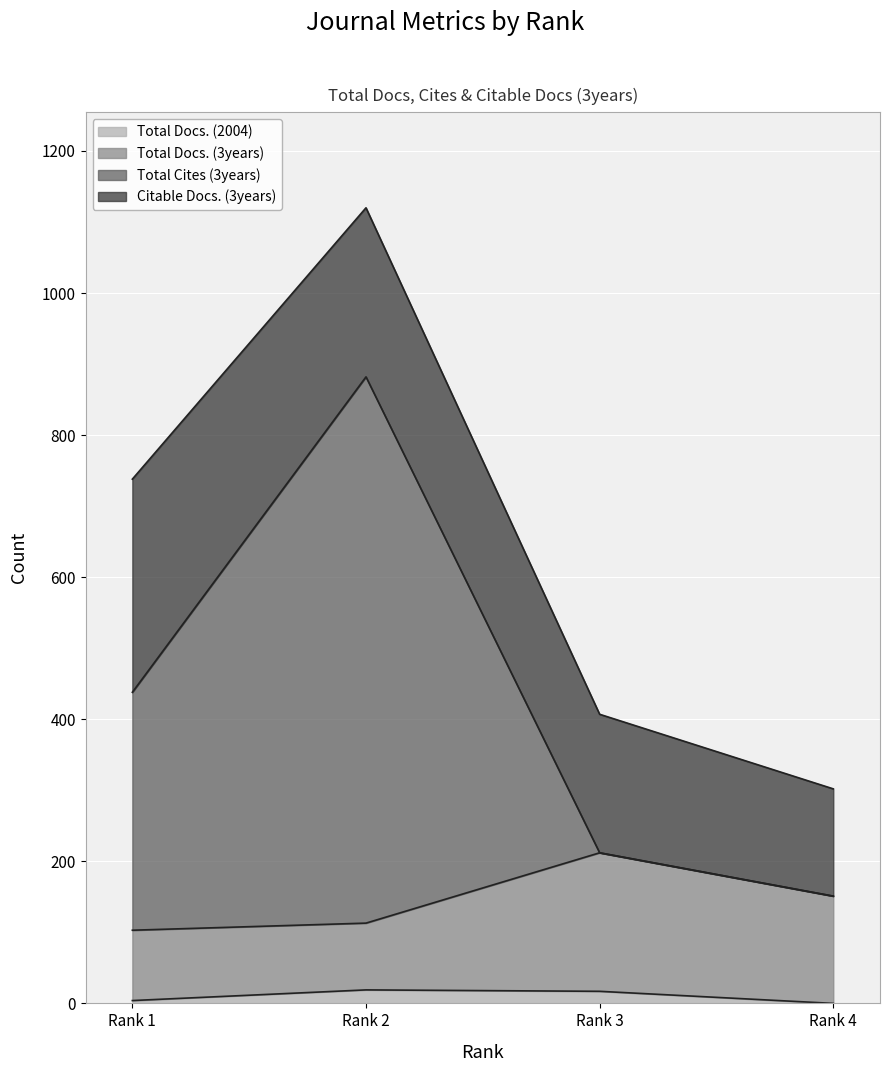

What is the average value of the Total Docs. (3years) series?

145